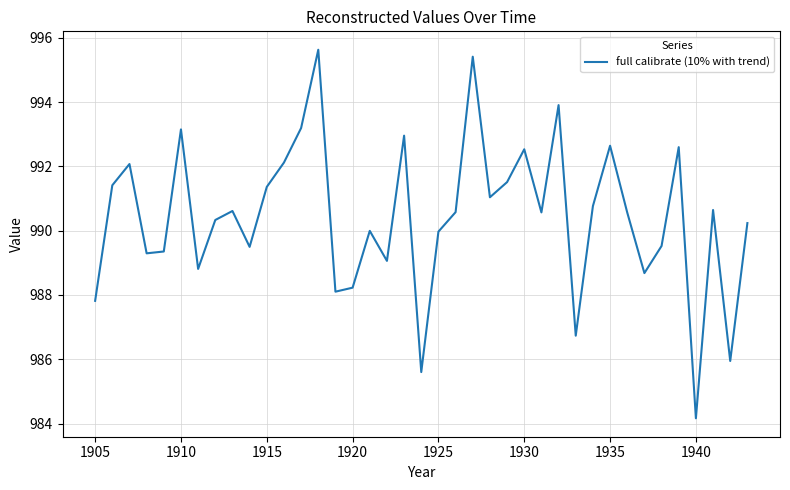

What is the smallest value displayed?

984.2